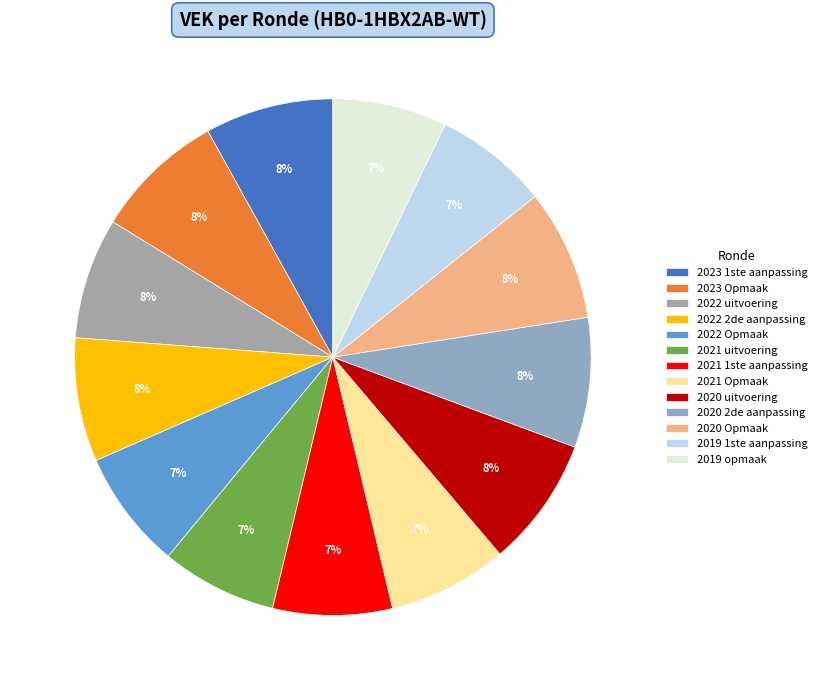

To the nearest percent, what portion does 2021 uitvoering represent?

7%